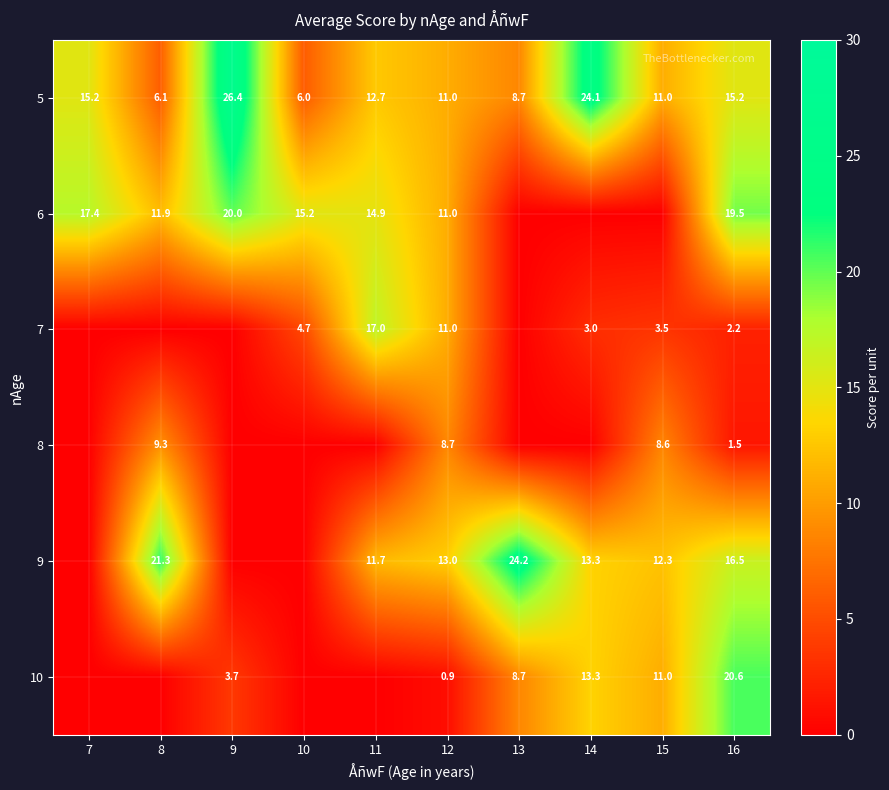

At 16, list the series in order from largest to smallest.

10, 6, 9, 5, 7, 8